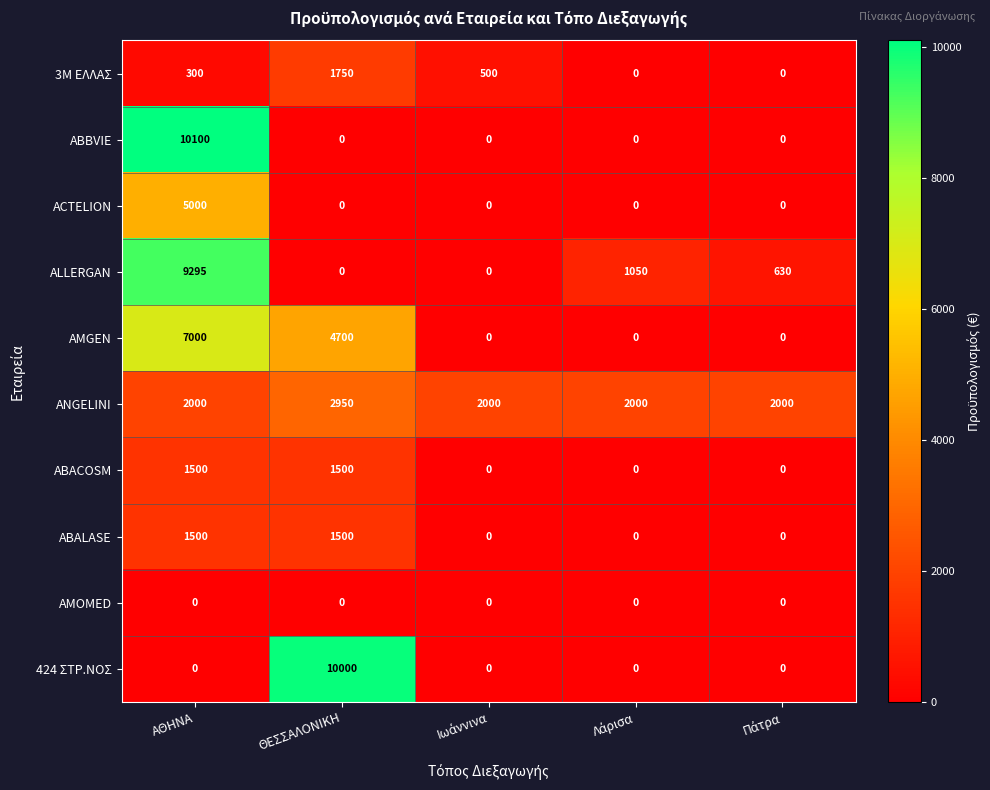

At how many categories does at least one series exceed 7233?

2